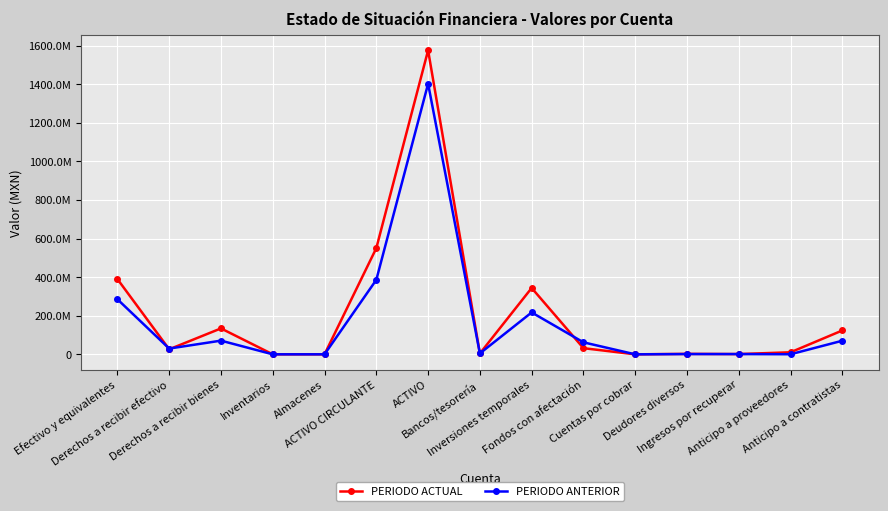

In PERIODO ANTERIOR, how many points are lower than both neighbors (excluding endpoints)?

4